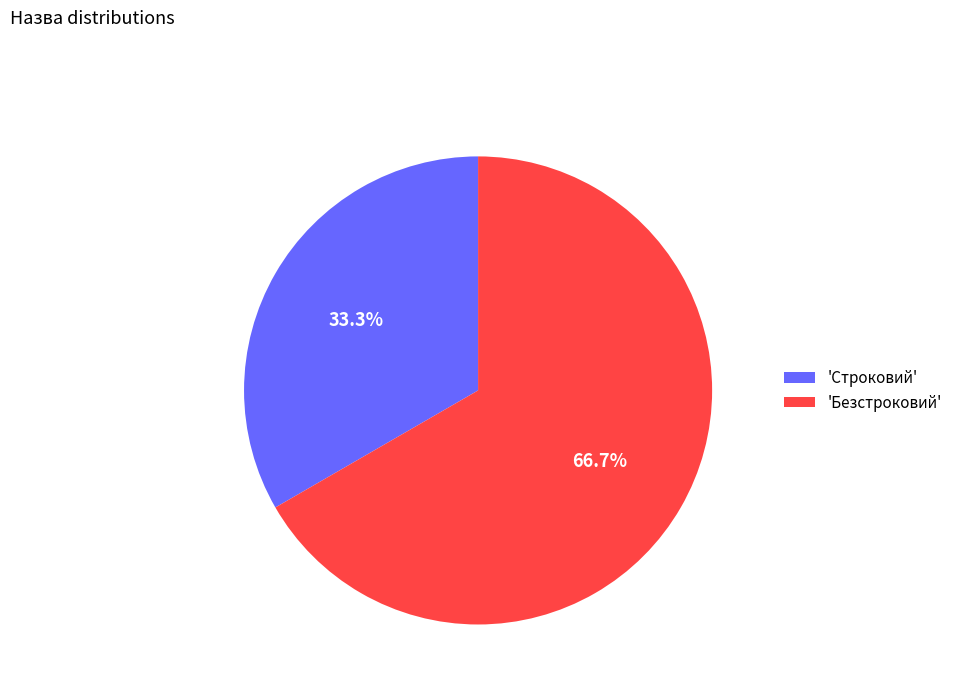

Which category accounts for the majority?

'Безстроковий'